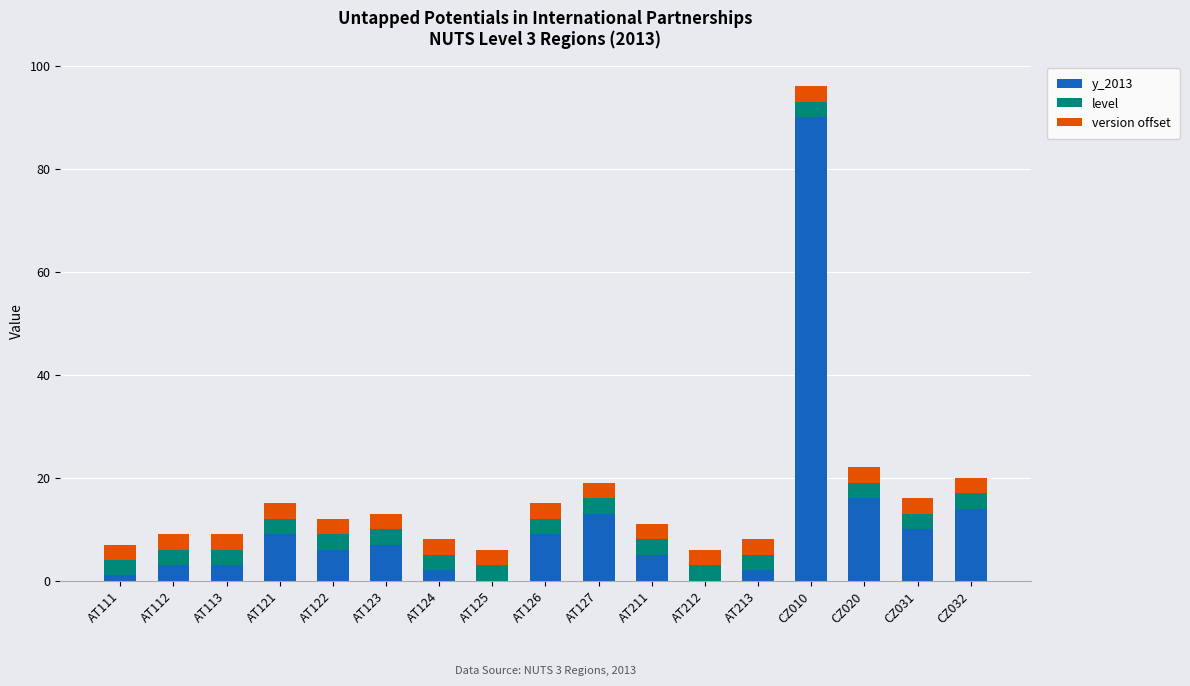

At which label does y_2013 first exceed 6?

AT121